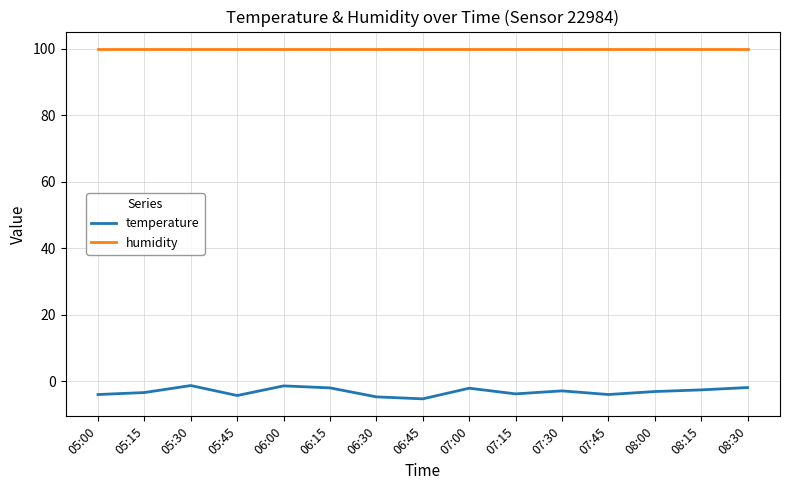

True or false: humidity and temperature cross at least once.

False